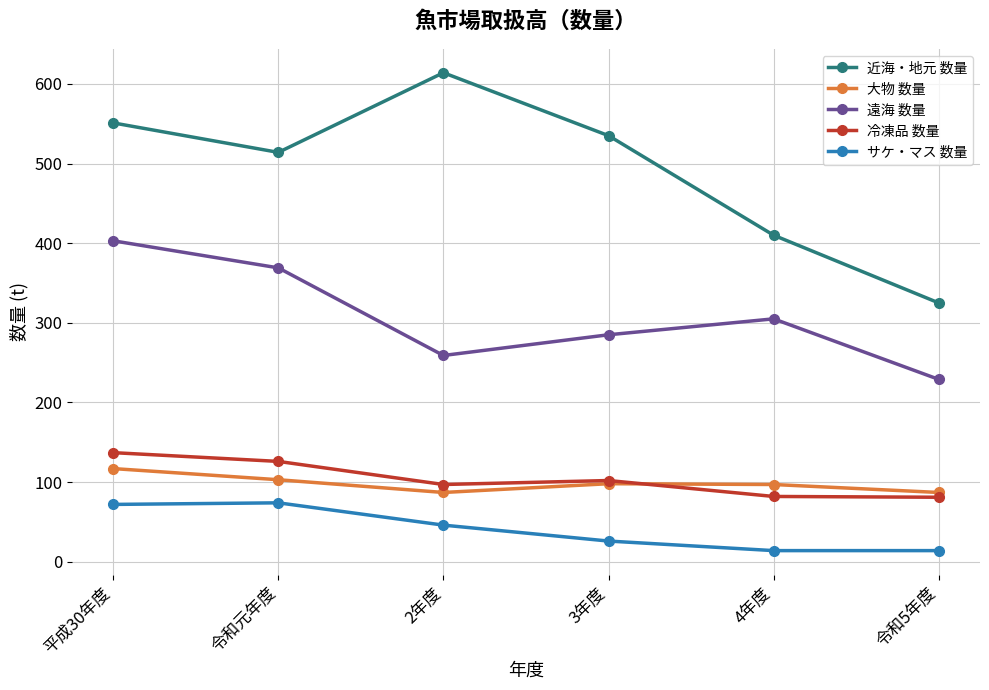

Does the chart have visible grid lines?

Yes